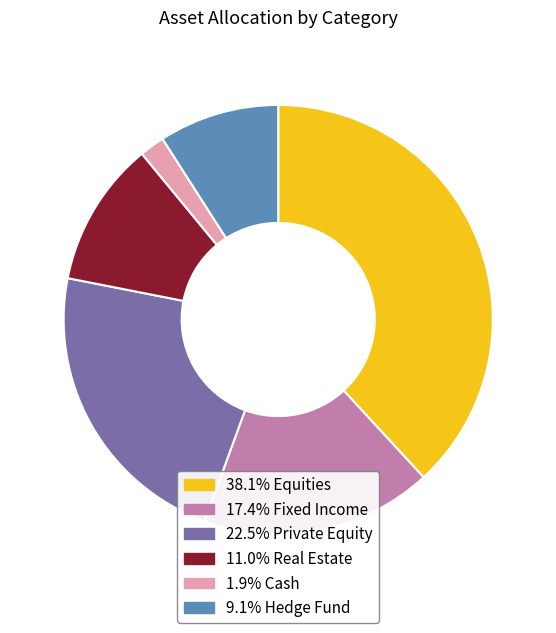

Does any single category account for the majority?

No